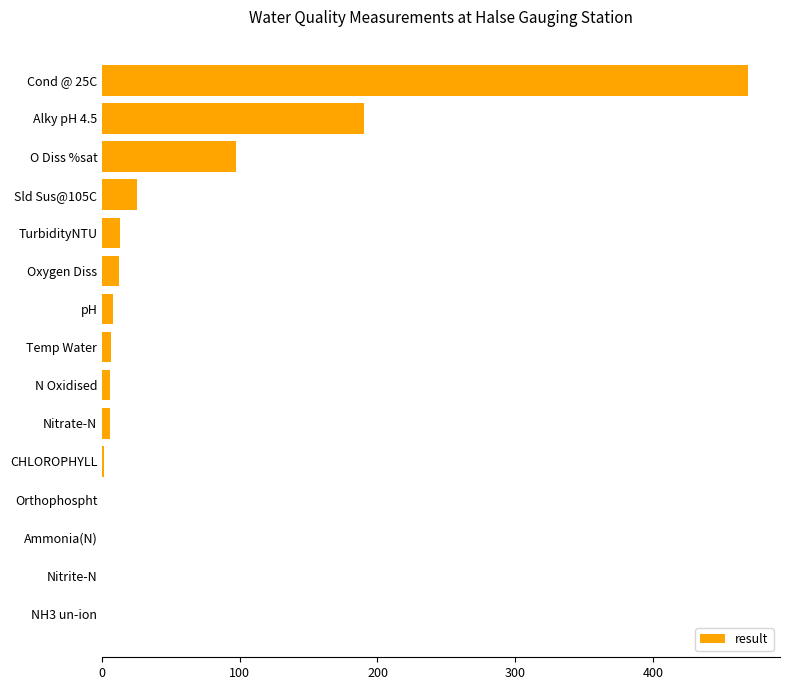

Where is the data nearest to the value 234?

Alky pH 4.5